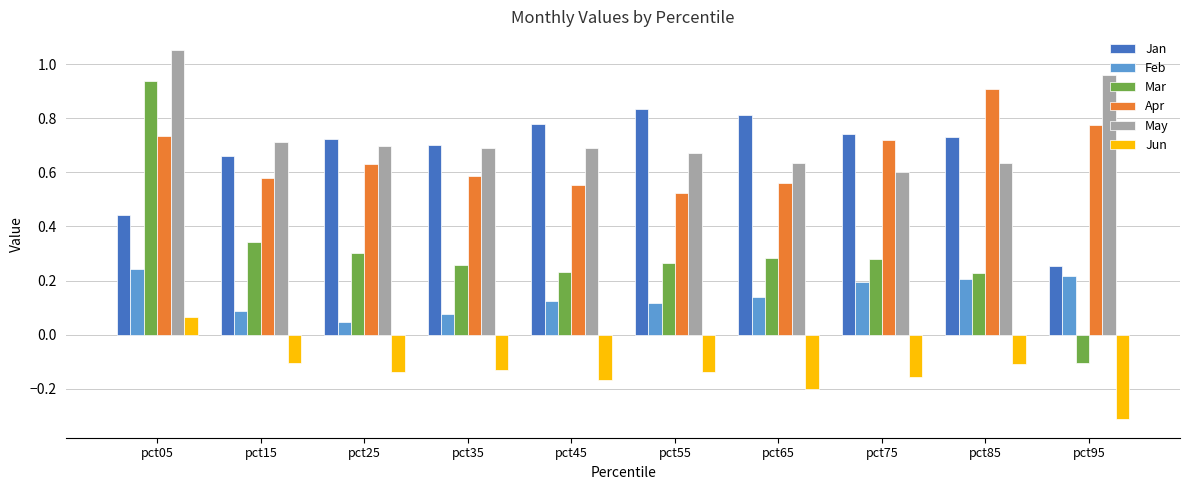

How many categories are shown in the chart?

10